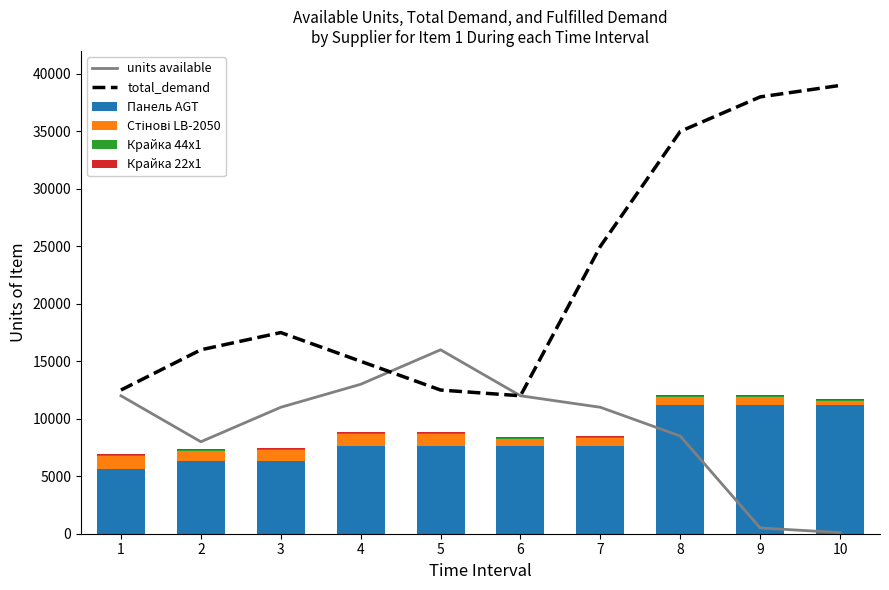

Rank the series by their maximum value, from highest to lowest.

total_demand, units available, Панель AGT, Стінові LB-2050, Крайка 44x1, Крайка 22x1